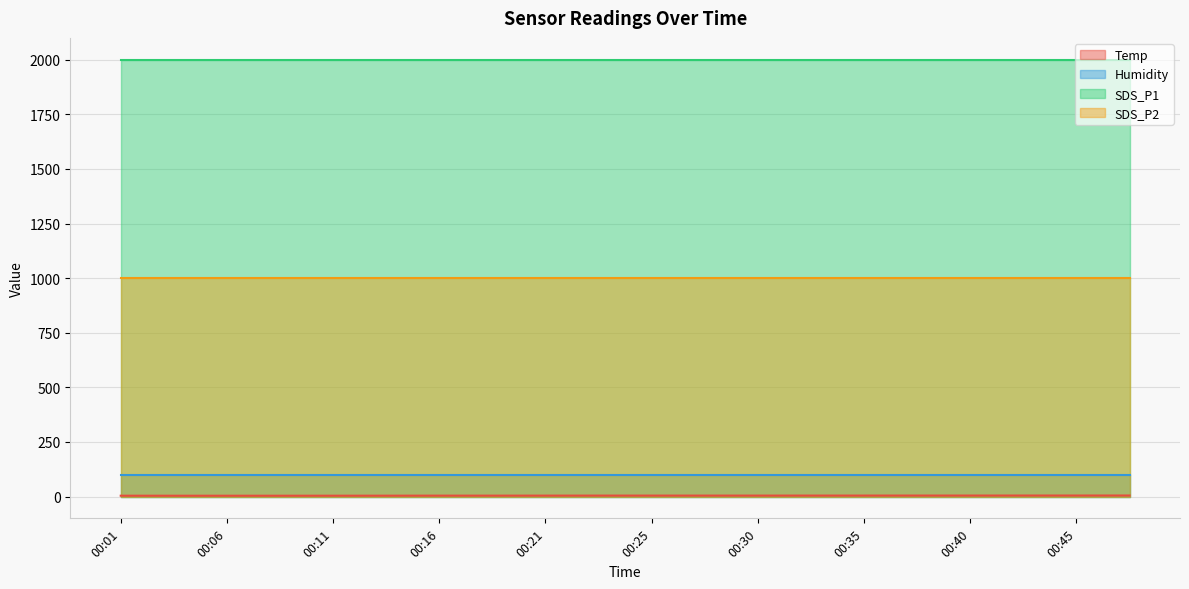

Which series has the largest total across all categories?

SDS_P1